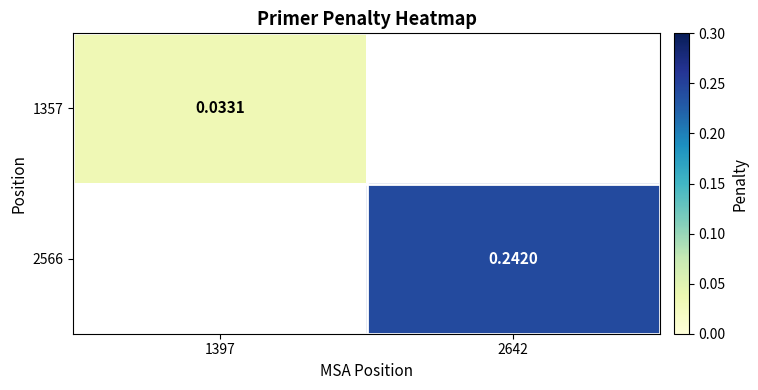

Is the value of 1357 at 1397 greater than the value of 2566 at 2642?

No